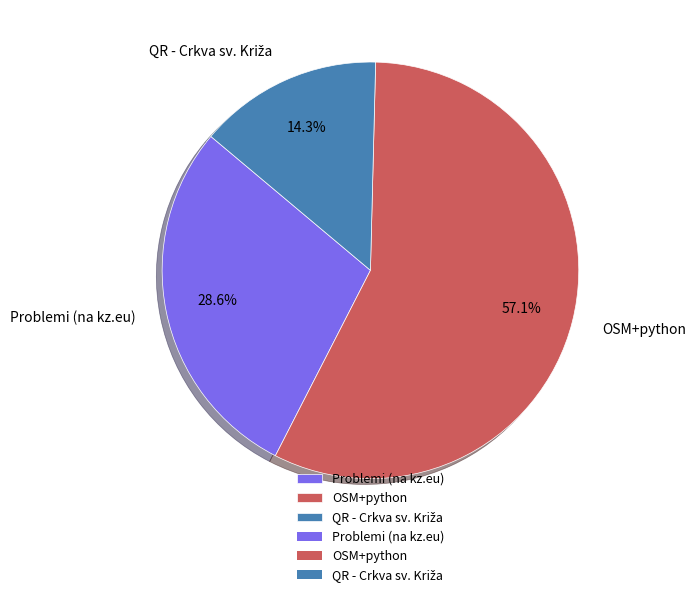

To the nearest percent, what percentage of the pie is Problemi (na kz.eu)?

29%